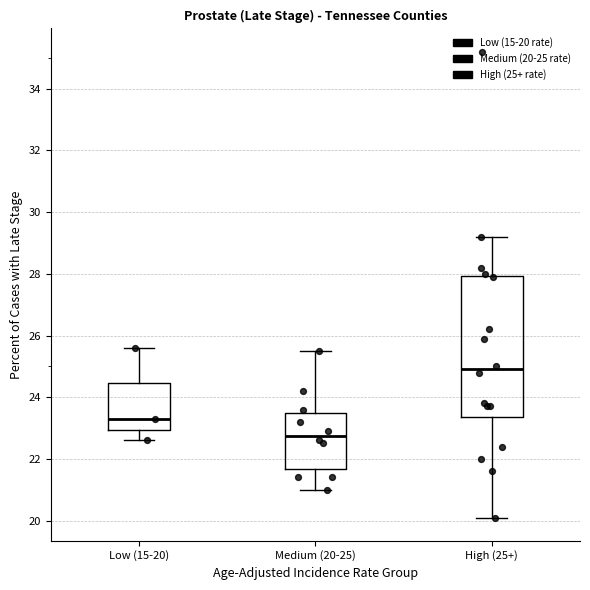

Which box's median line is the highest?

High (25+)